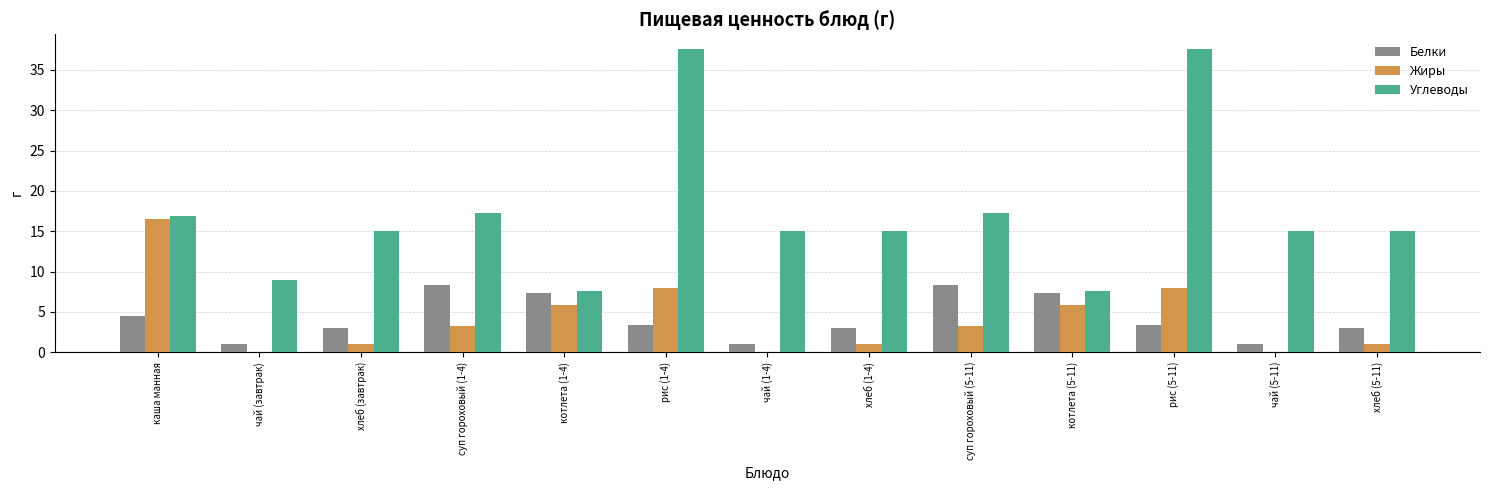

True or false: Углеводы has a value of 7.6 at котлета (5-11).

True